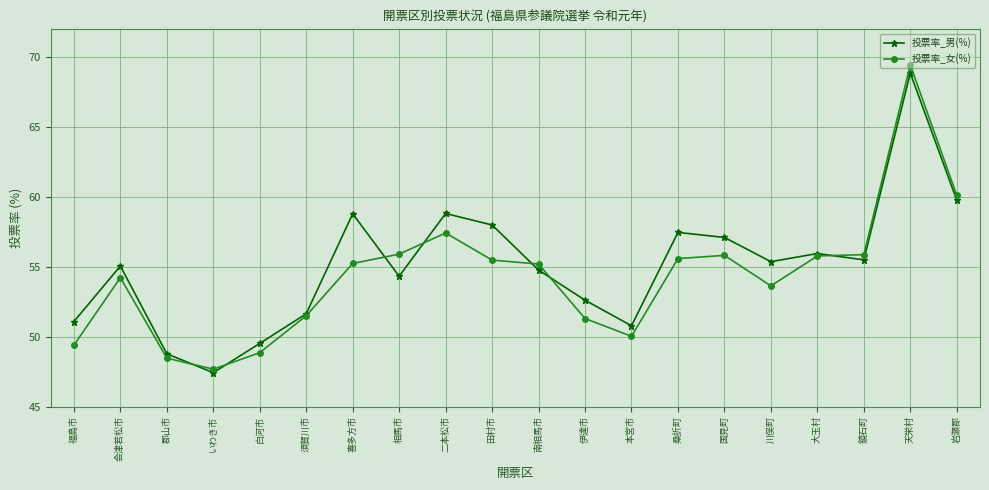

How many lines are shown in the chart?

2